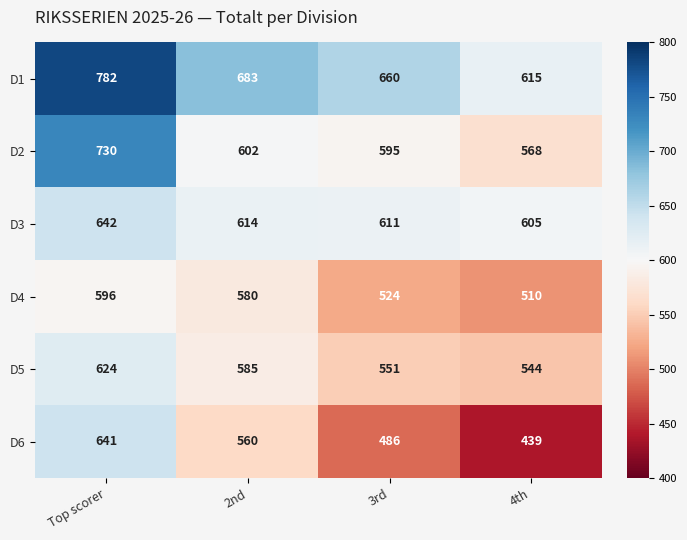

What is the spread (max minus min) of values at 4th?

176